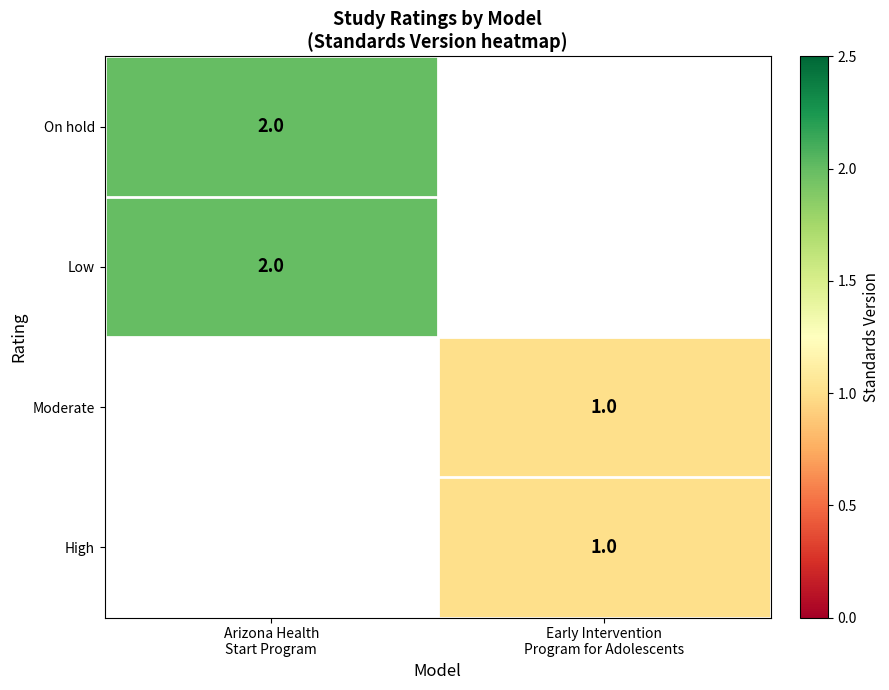

How many positive values does the On hold series have?

1